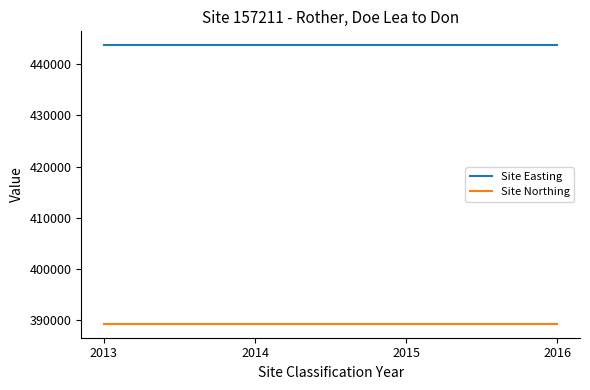

What is the spread (max minus min) of values at 2016?

54344